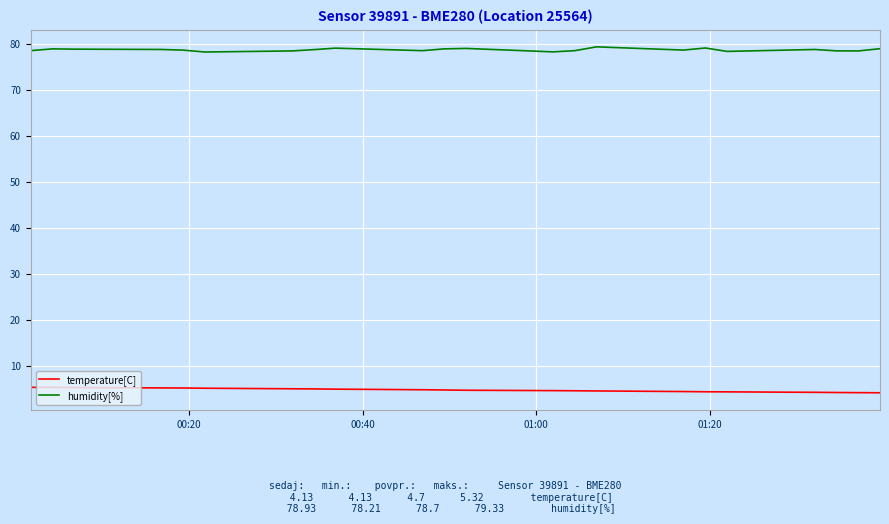

What is the highest value of the temperature[C] series?

5.3